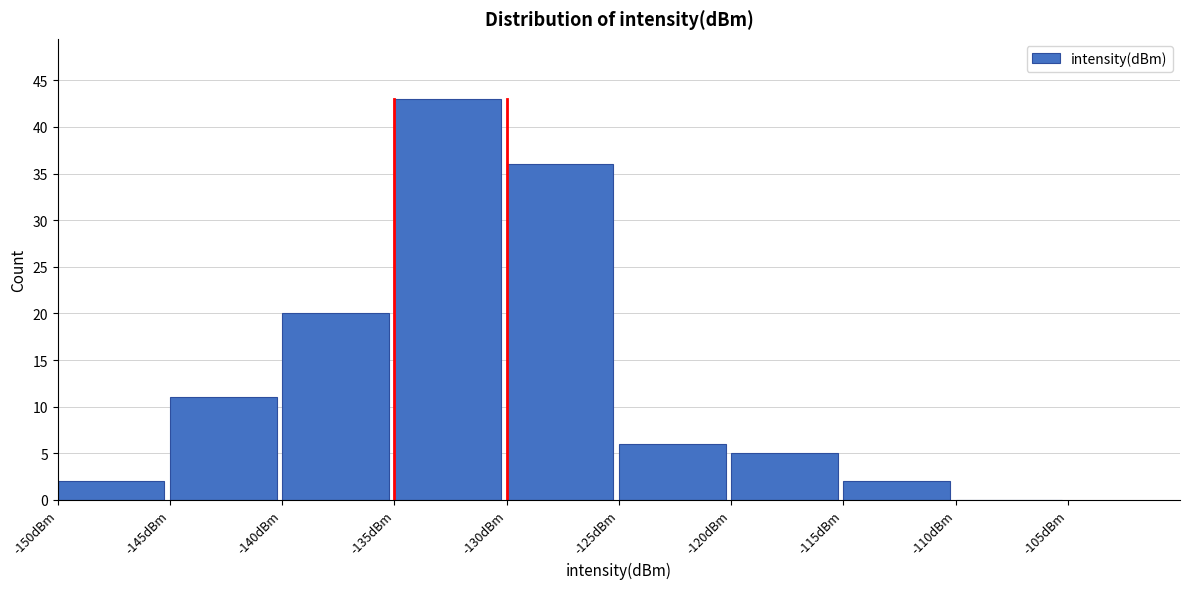

Reading left to right, transcribe this chart: for each bar, give the range it covers on the x-axis and its height. The values are not printed on the chart, so give them approximately, as read against the axis.

-150 to -145: 2
-145 to -140: 11
-140 to -135: 20
-135 to -130: 43
-130 to -125: 36
-125 to -120: 6
-120 to -115: 5
-115 to -110: 2
-110 to -105: 0